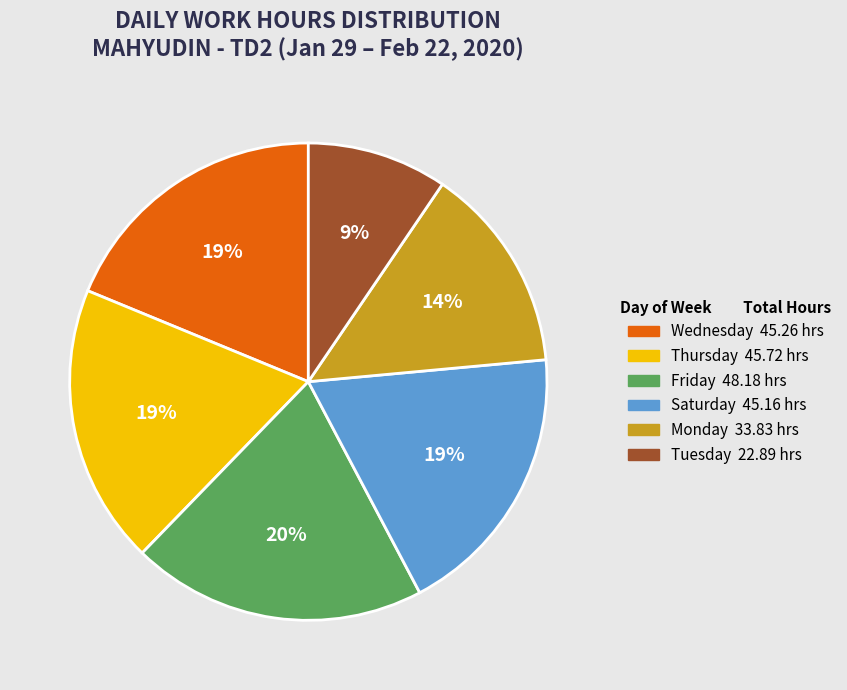

Is there any slice that represents more than half of the pie?

No